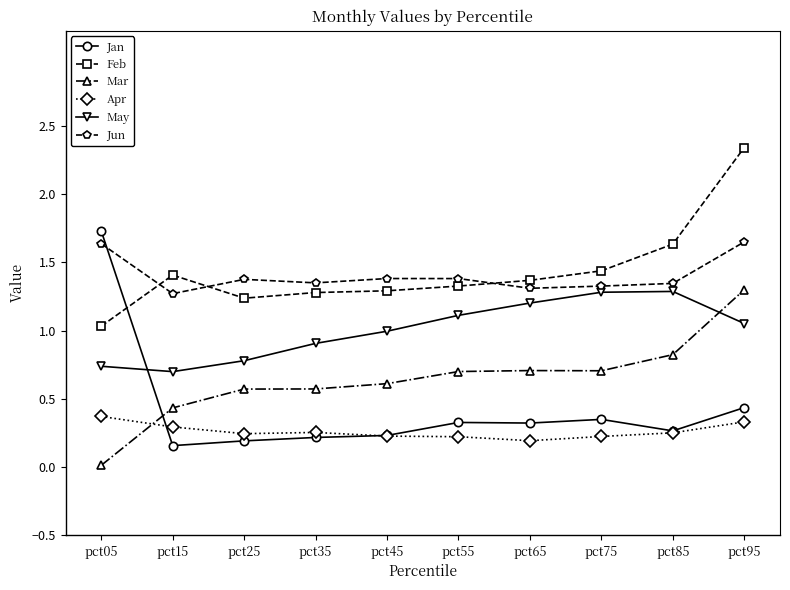

What is the total value across all series at pct85?

5.6